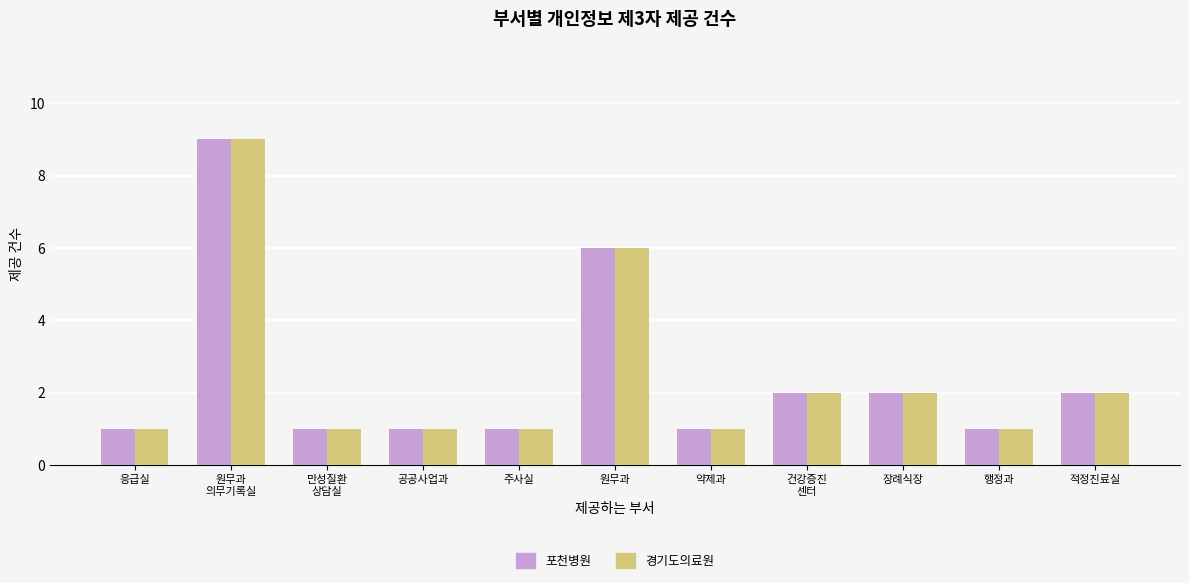

What is the maximum value for 포천병원?

9